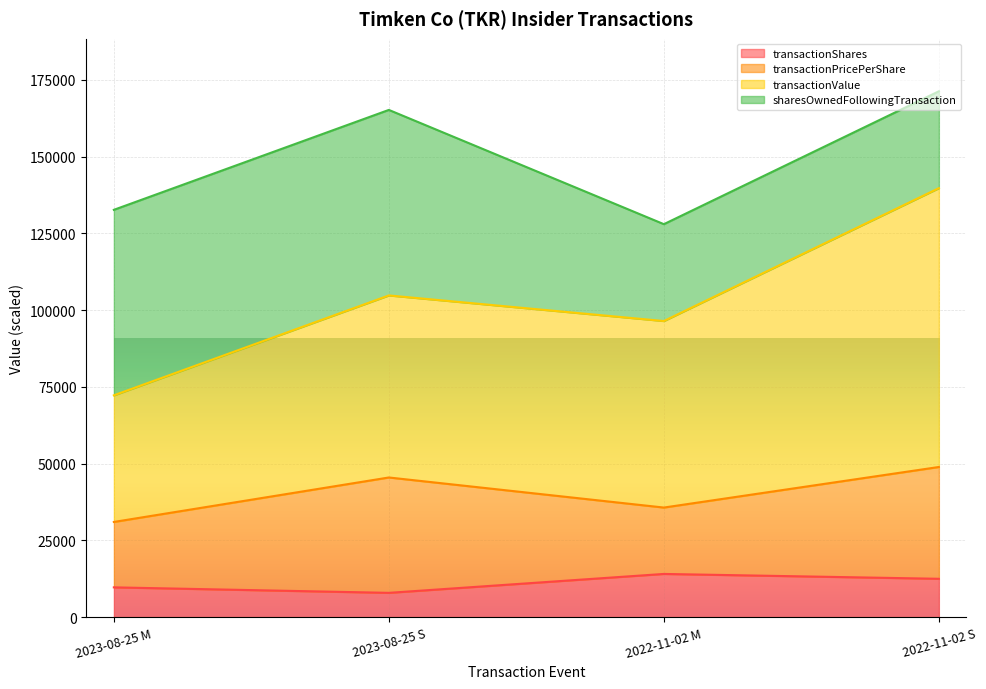

Reading left to right, transcribe the values for transactionShares.

2023-08-25 M=9680.0	2023-08-25 S=7890.0	2022-11-02 M=14050.0	2022-11-02 S=12470.0